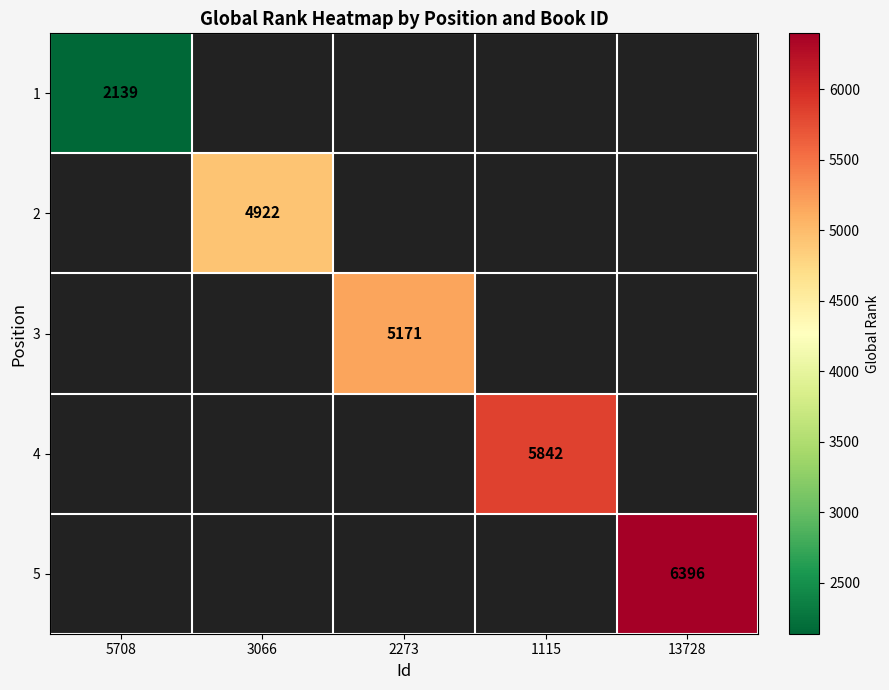

Which label corresponds to the largest value in the chart?

13728